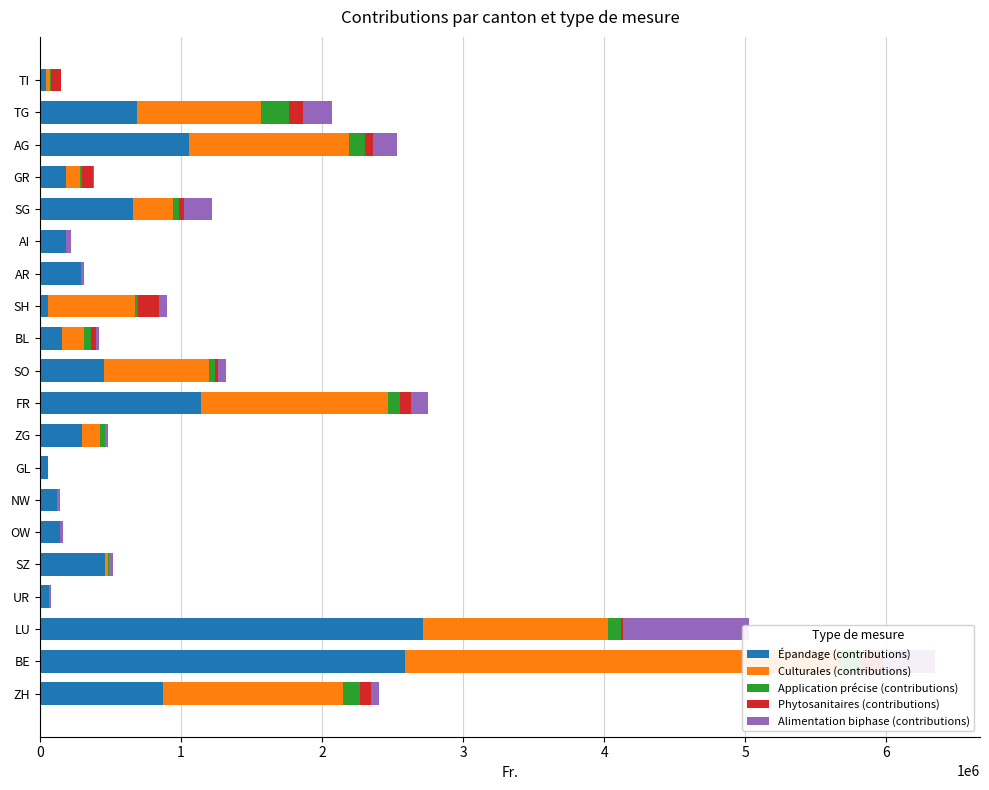

What is the value of the Phytosanitaires (contributions) bar at the 9th from the left?

57